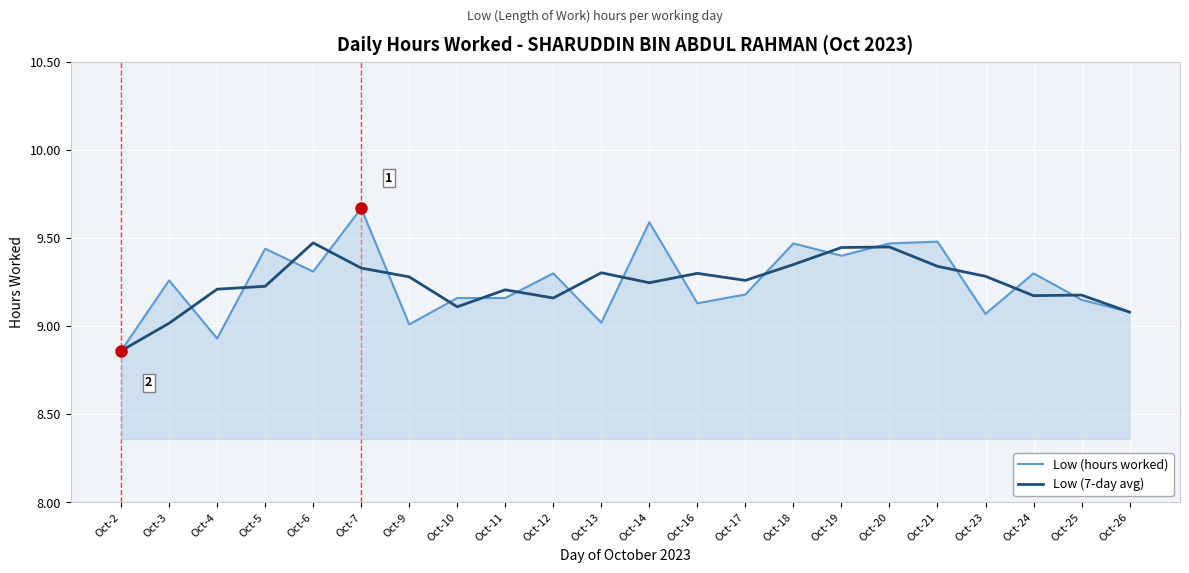

Which series has the largest range (max minus min)?

Low (hours worked)